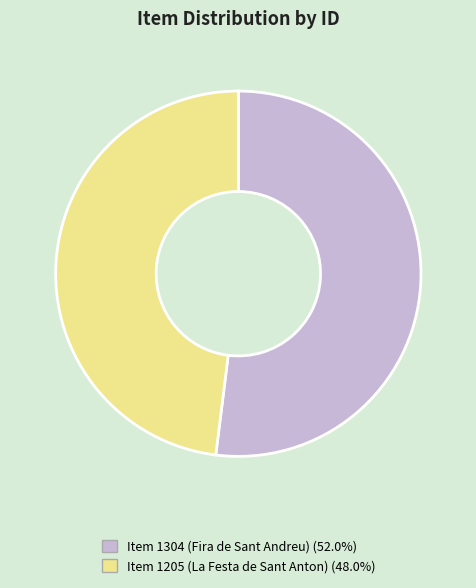

What is the largest slice in the pie chart?

Item 1304 (Fira de Sant Andreu)